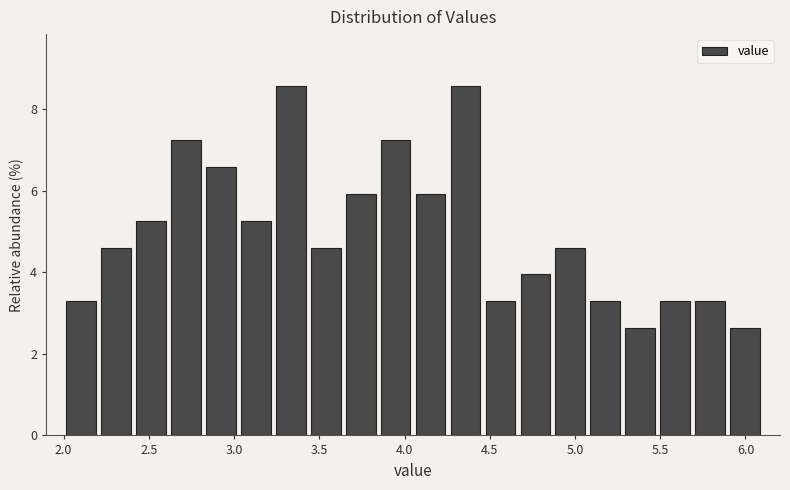

What is the height of the bar covering 2.000 to 2.205 on the x-axis? Neither the bar edges nor the heights are printed on the chart, so give them approximately, as read against the axes.

3.2